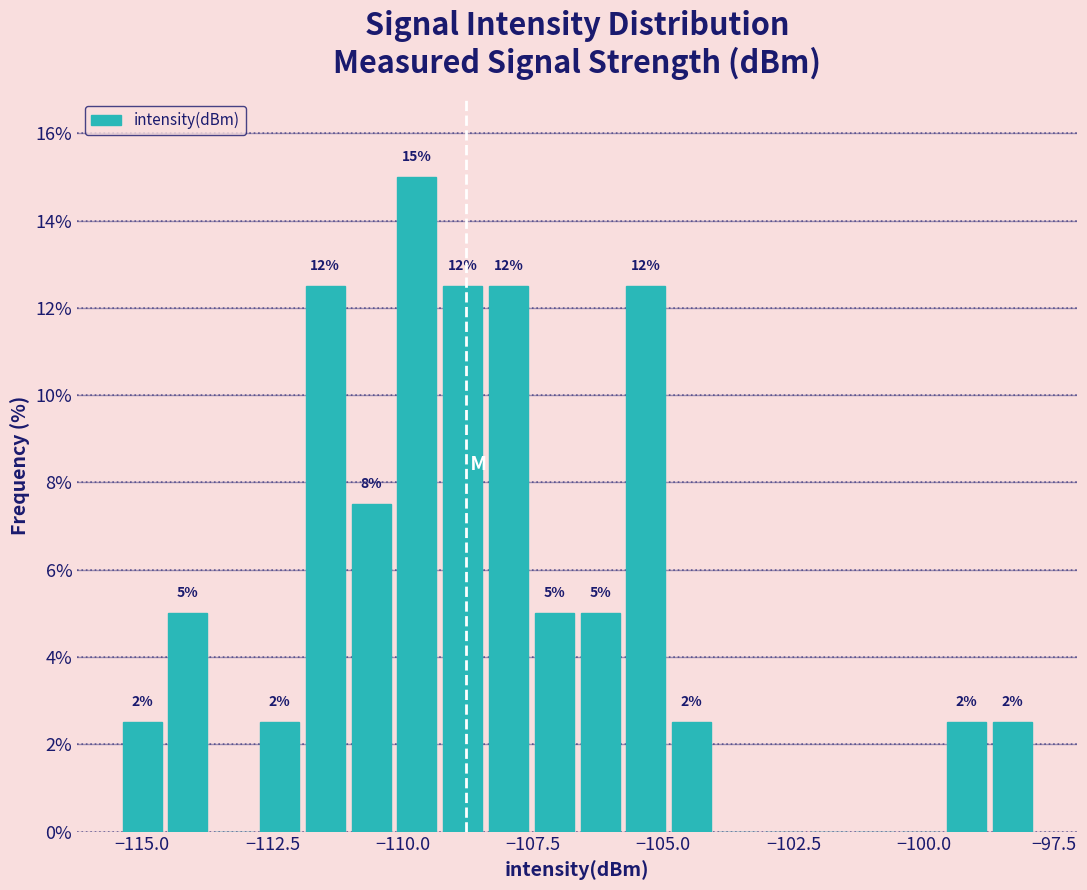

Read against the x-axis, roughly where is the centre of the tallest bar?

-109.5